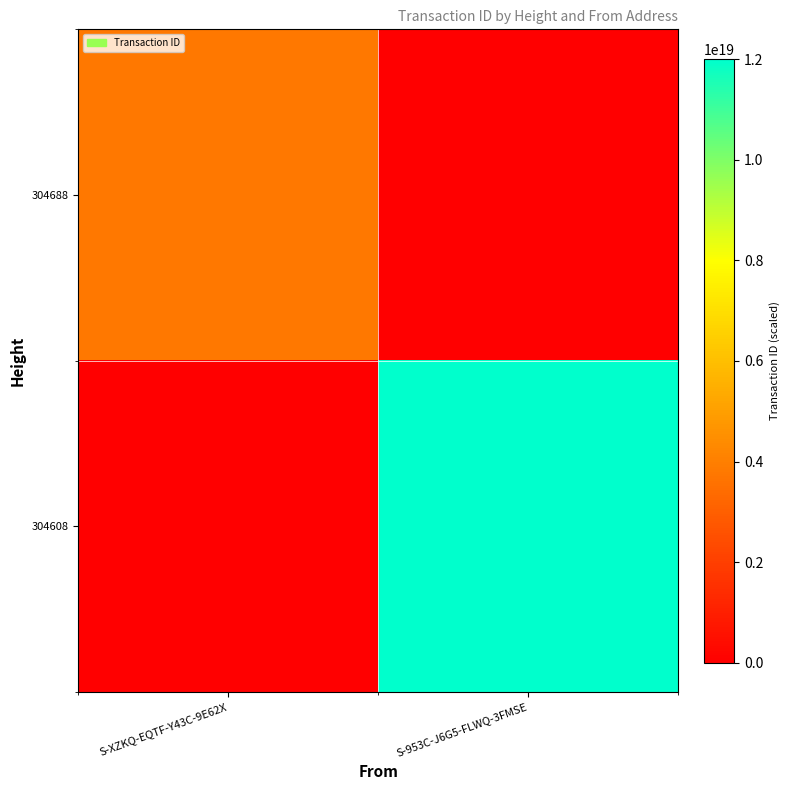

Reading right to left, transcribe all the data shown in this chart.

304688: S-953C-J6G5-FLWQ-3FMSE=0	S-XZKQ-EQTF-Y43C-9E62X=3795929635569672704
304608: S-953C-J6G5-FLWQ-3FMSE=12011423828551526400	S-XZKQ-EQTF-Y43C-9E62X=0